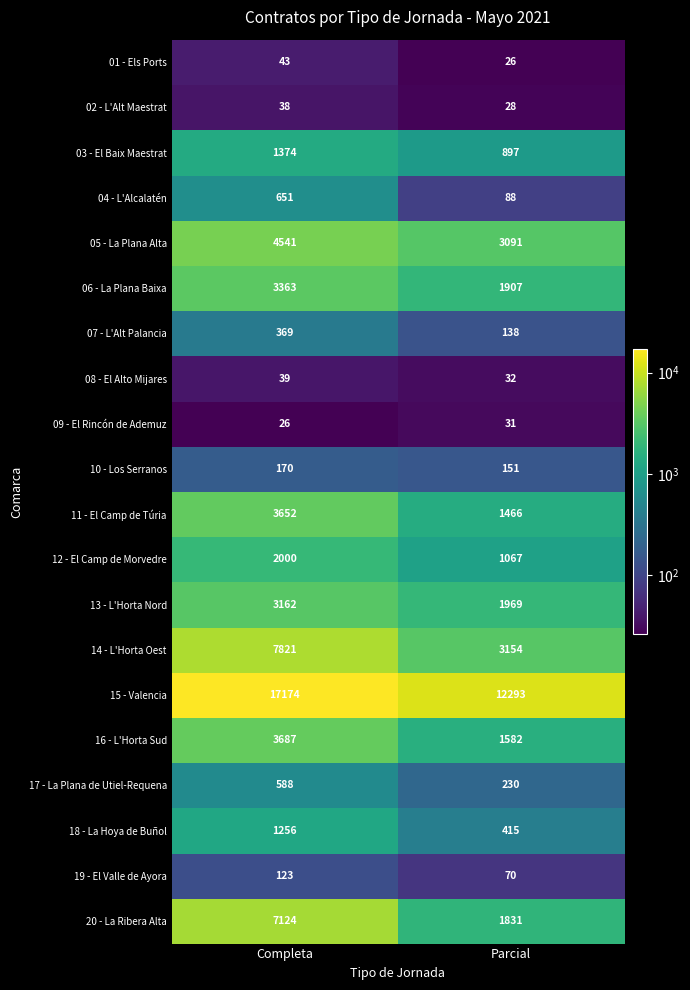

What is the difference between the maximum and minimum values in the 08 - El Alto Mijares series?

7